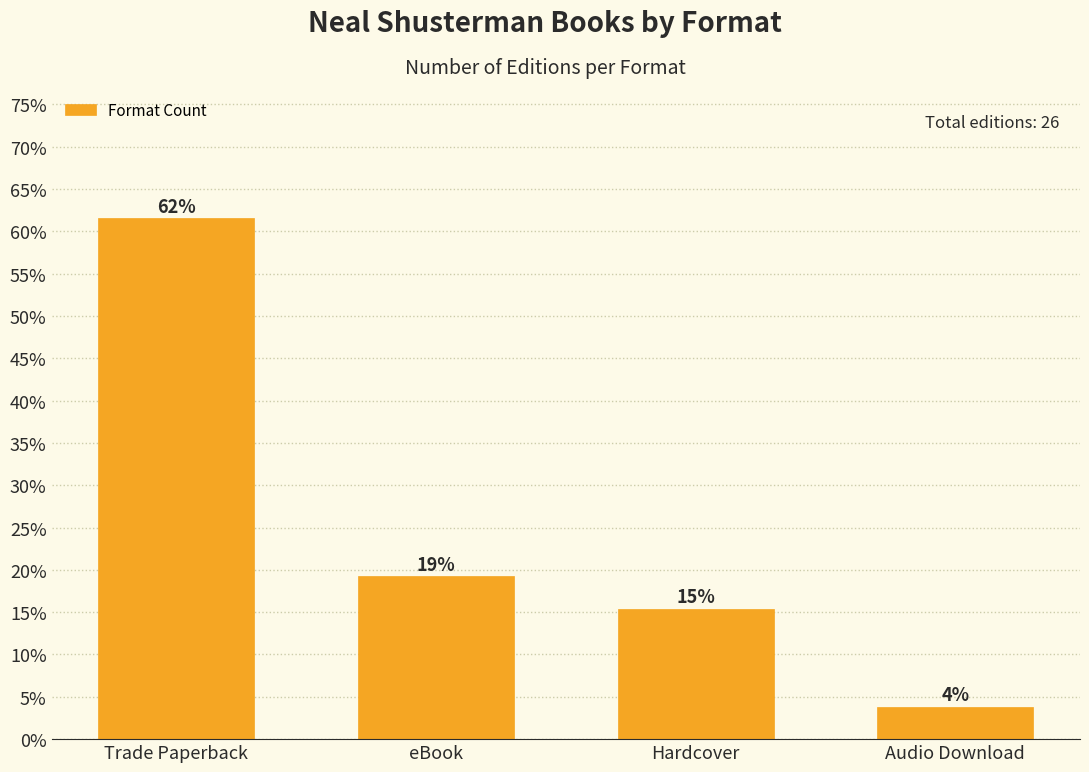

What is the maximum value shown in the chart?

0.6